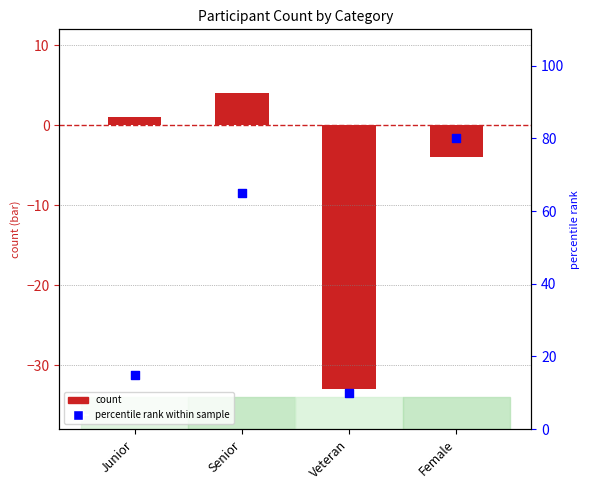

Which series has the largest Y range (max minus min)?

percentile rank